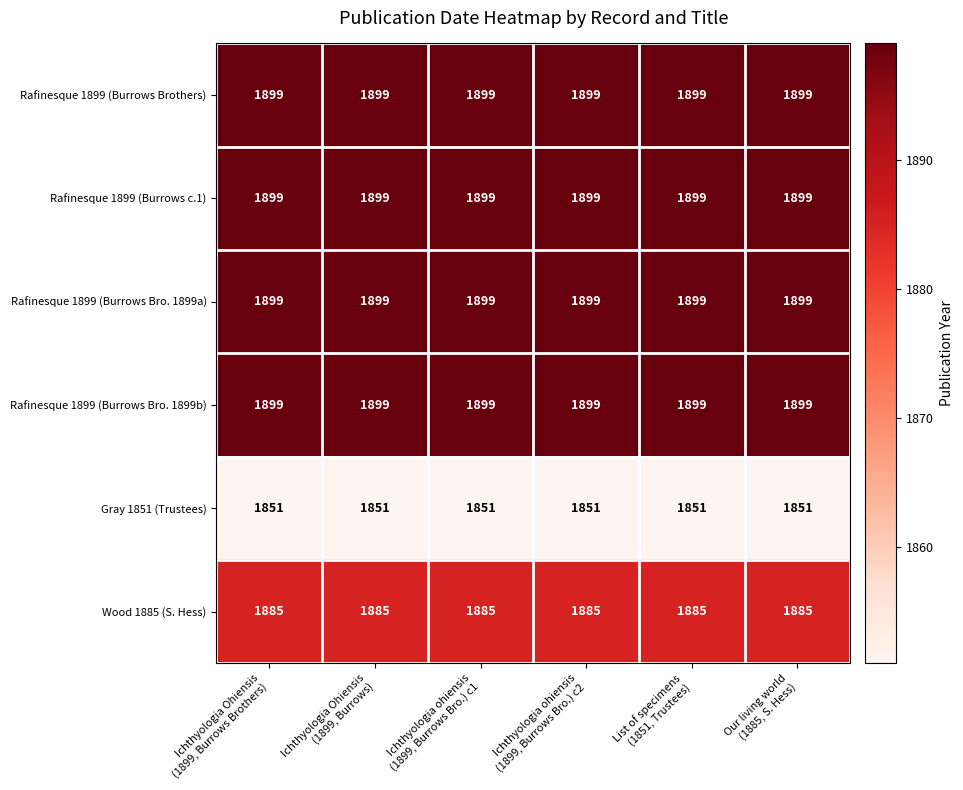

What is the average value of the Rafinesque 1899 (Burrows Bro. 1899a) series?

1899